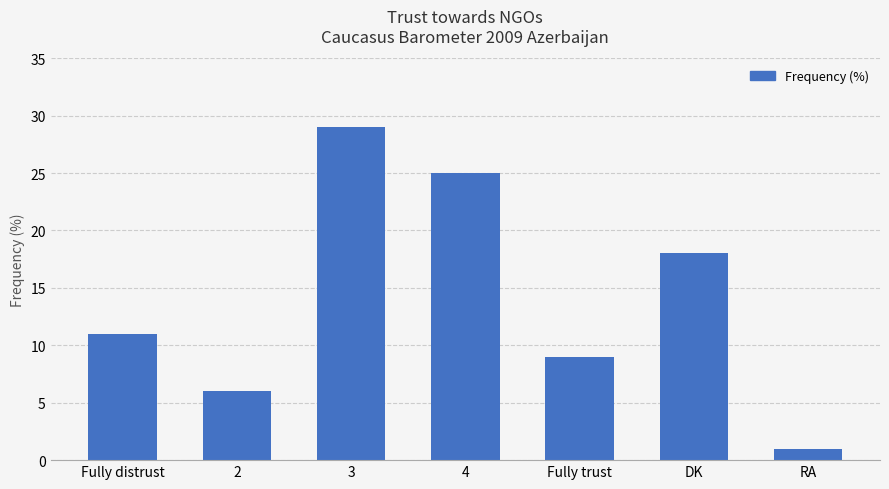

Between Fully distrust and 3, which is larger?

3